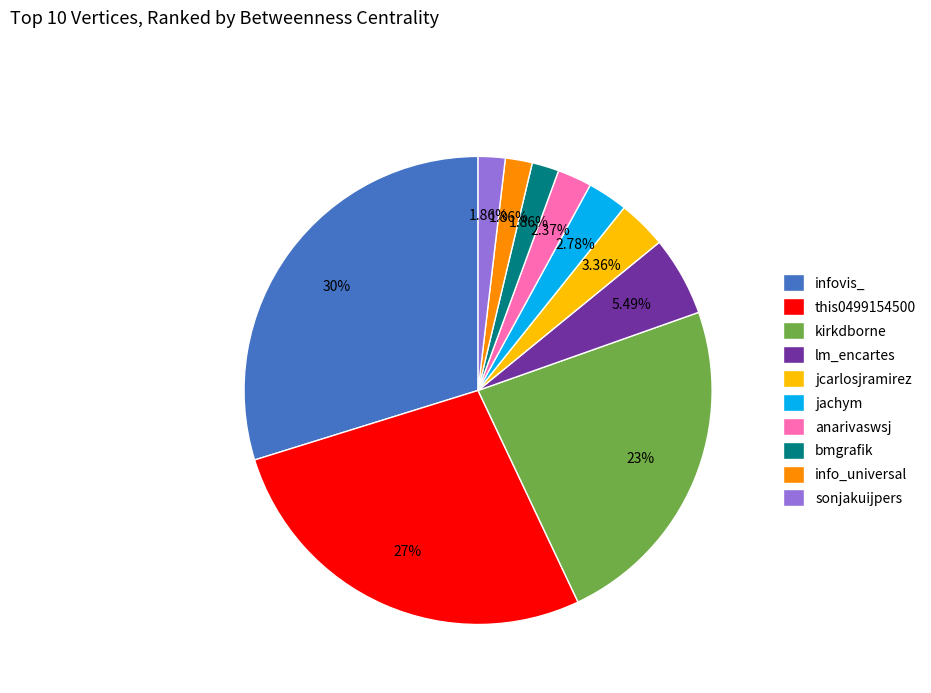

Which category has the biggest portion of the pie?

infovis_